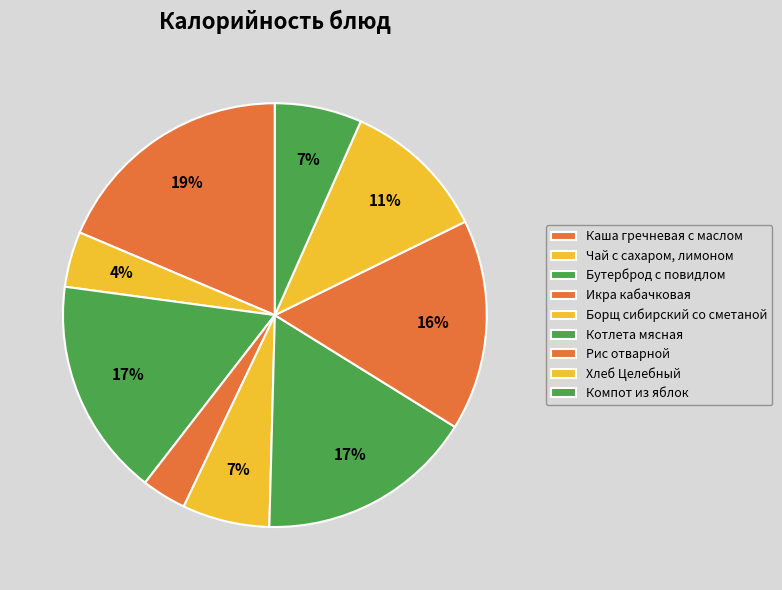

Is it true that Икра кабачковая is 13% of the pie?

False